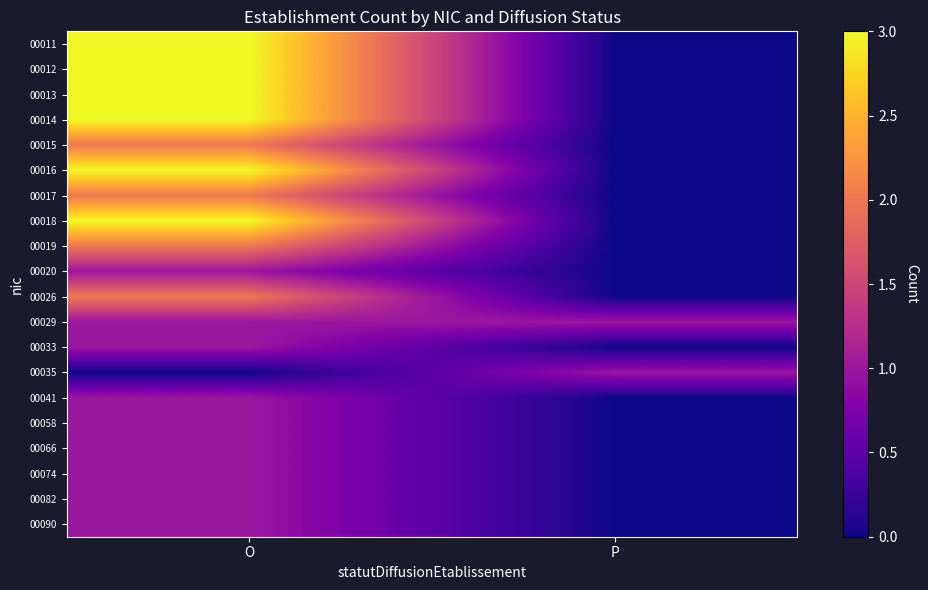

Reading left to right, transcribe all the data shown in this chart.

00011: O=3	P=0
00012: O=3	P=0
00013: O=3	P=0
00014: O=3	P=0
00015: O=2	P=0
00016: O=3	P=0
00017: O=2	P=0
00018: O=3	P=0
00019: O=2	P=0
00020: O=1	P=0
00026: O=2	P=0
00029: O=1	P=1
00033: O=1	P=0
00035: O=0	P=1
00041: O=1	P=0
00058: O=1	P=0
00066: O=1	P=0
00074: O=1	P=0
00082: O=1	P=0
00090: O=1	P=0